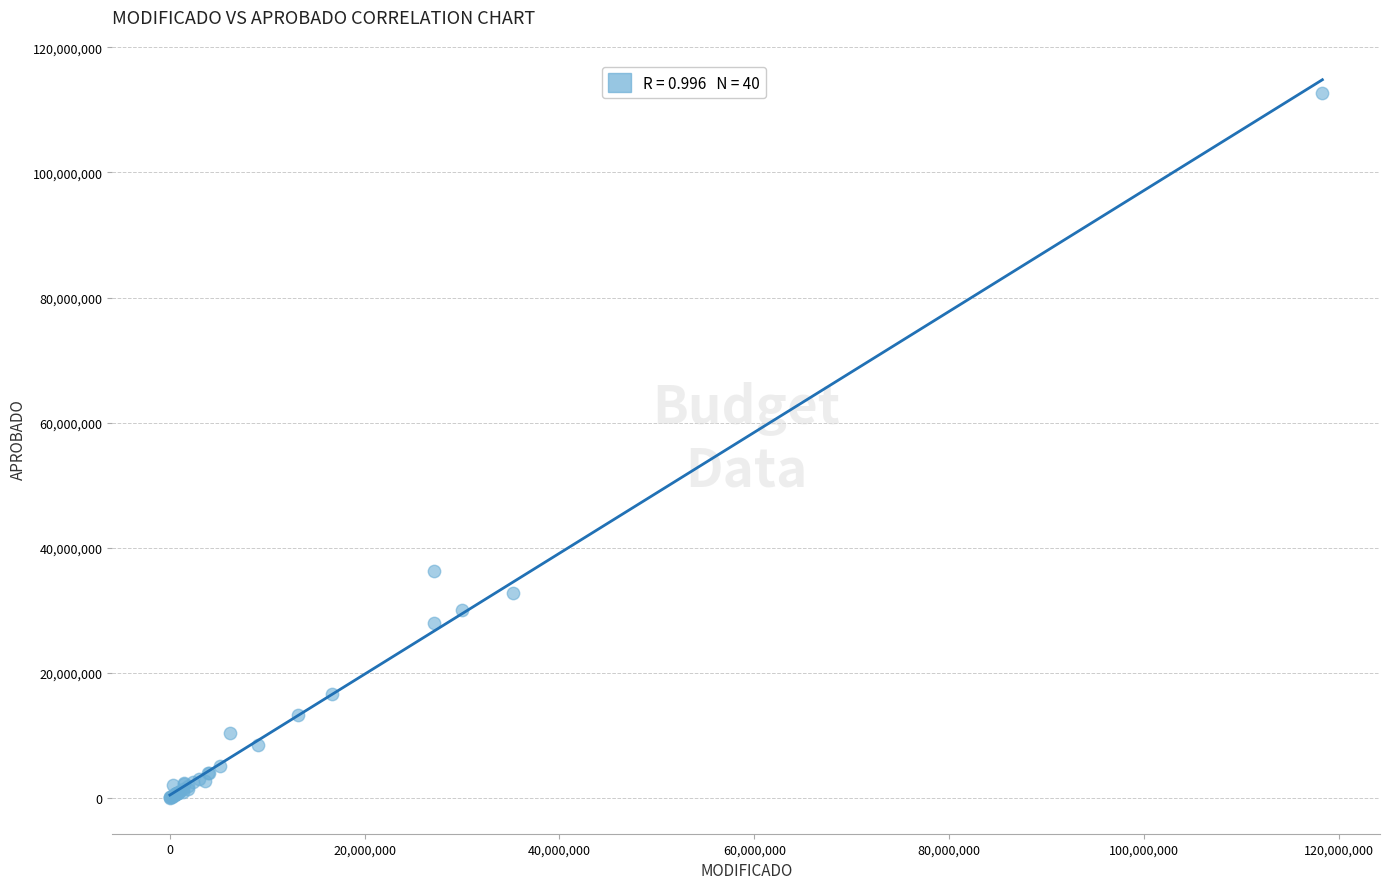

What Y value in the scatter plot is closest to 56348898?

36313000.0